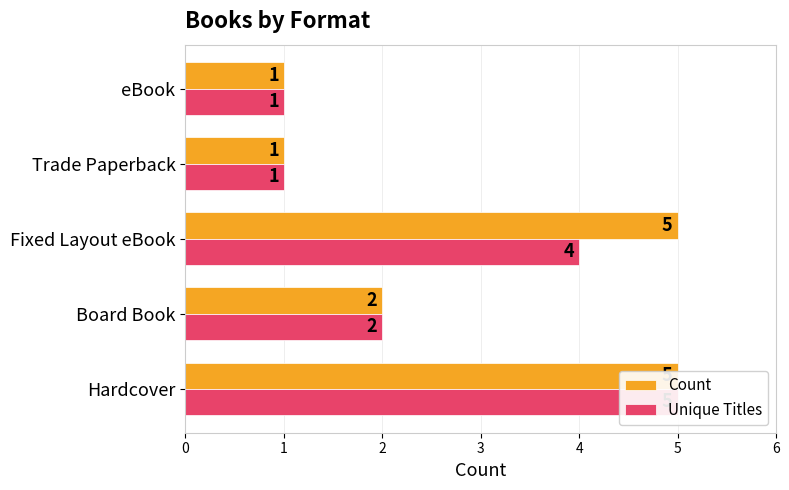

The value of Count at Board Book is 3. True or false?

False